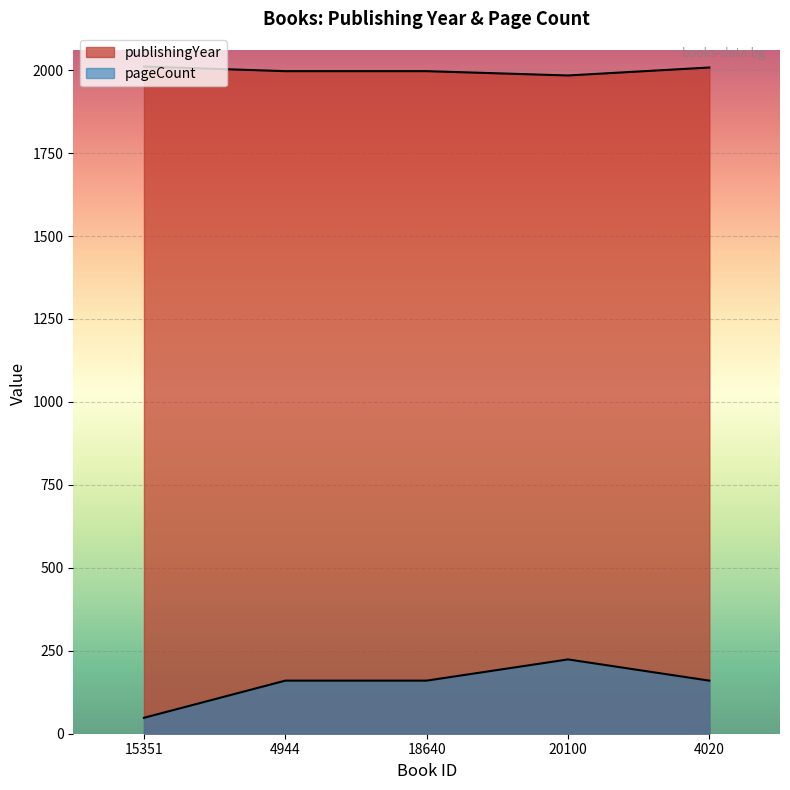

Count the publishingYear values in the range 1997 to 2008.

3